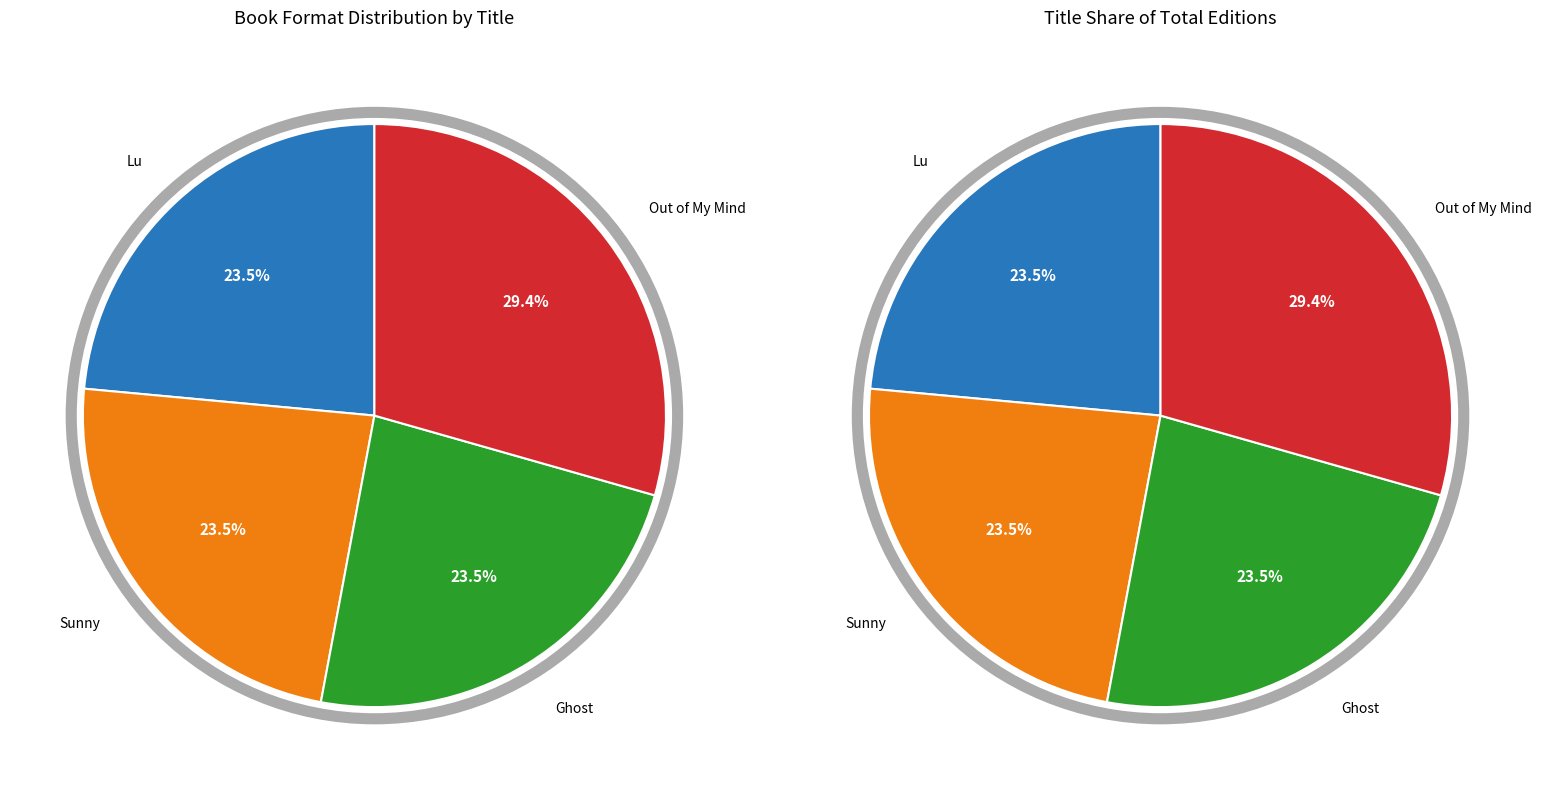

What percentage is the Ghost slice, to the nearest percent?

24%